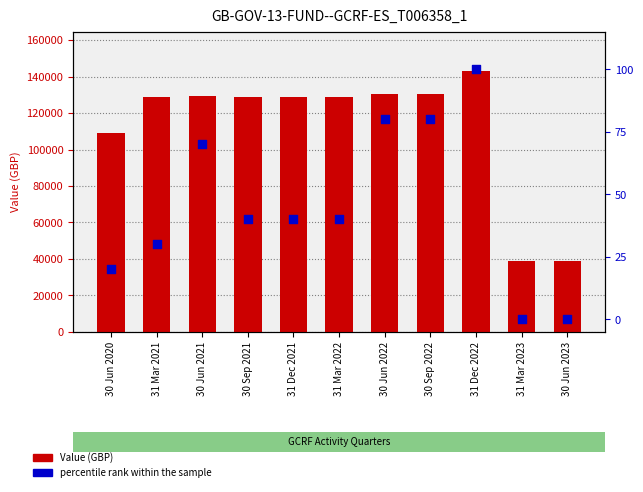

What is the total value across all series at 31 Mar 2023?

38736.0